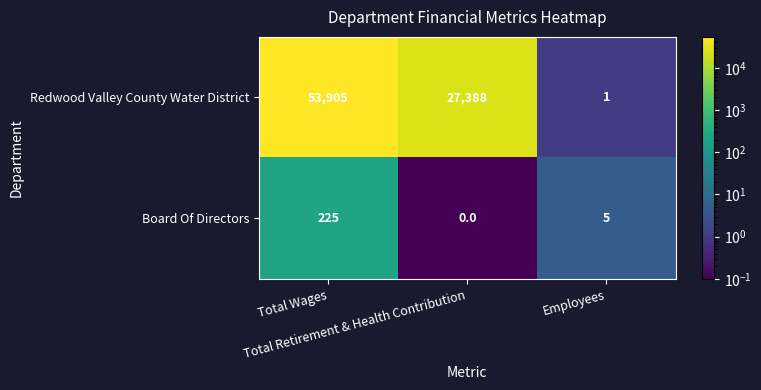

What is the greatest value displayed?

53905